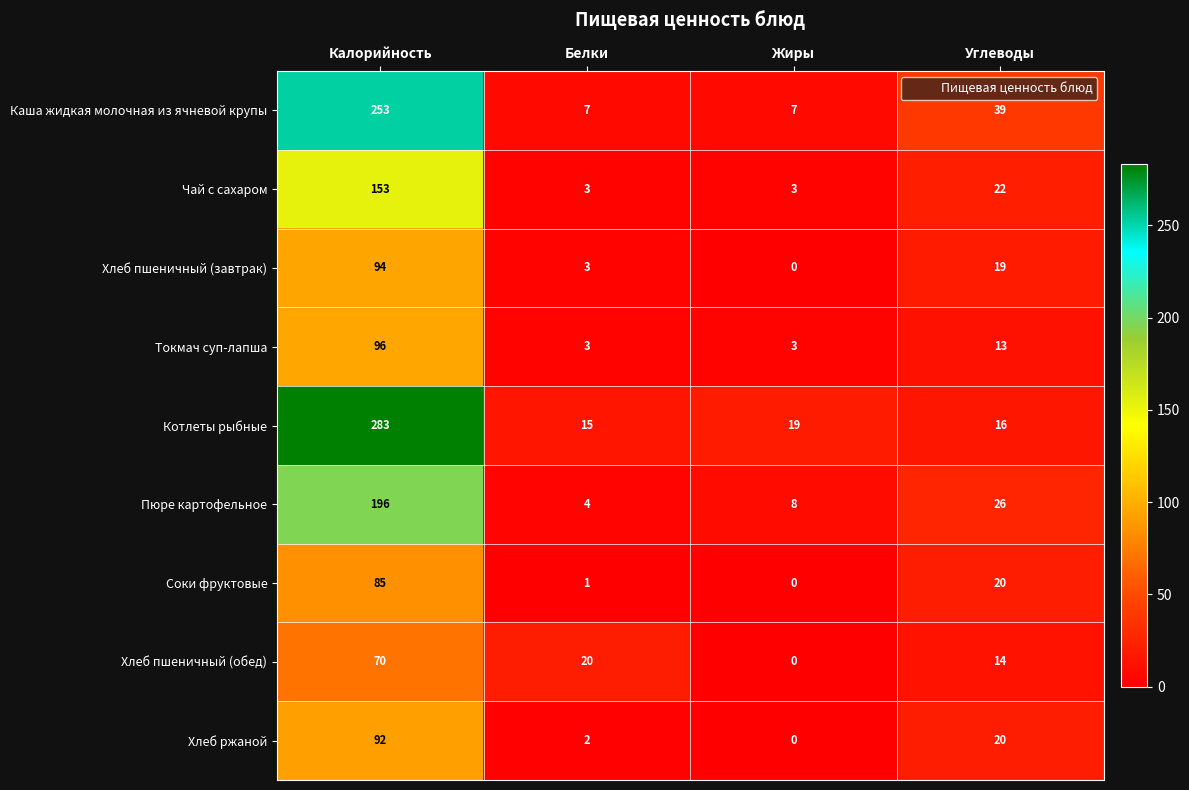

What is the sum of all Токмач суп-лапша values?

115